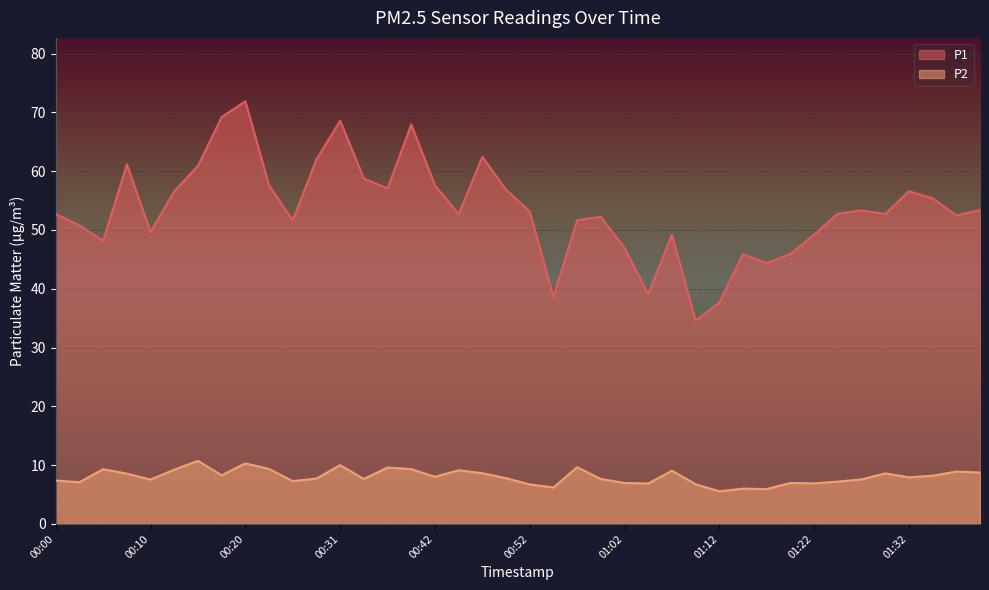

What is the difference between the second highest and minimum values in the P1 series?

34.6